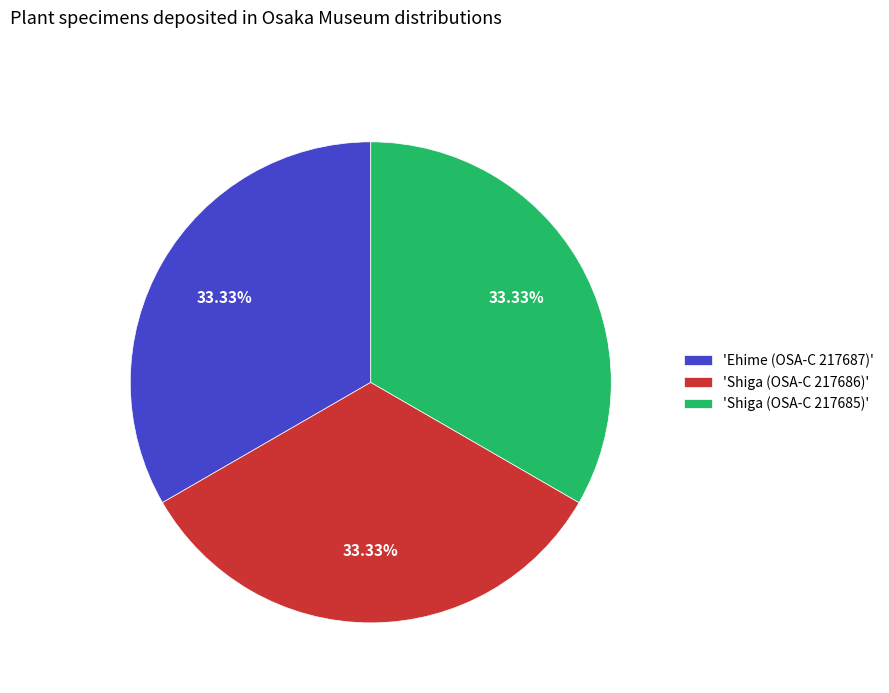

What is the ratio of the value at 'Shiga (OSA-C 217685)' to the value at 'Ehime (OSA-C 217687)'?

1.0